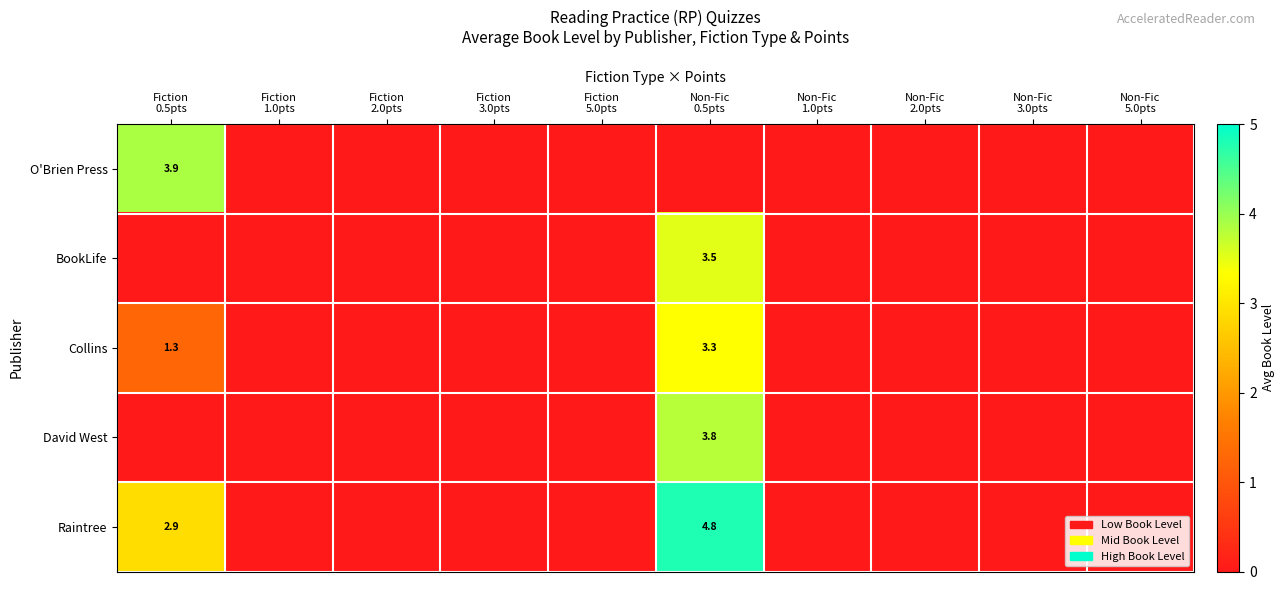

Count the Raintree values in the range 0 to 1.

8